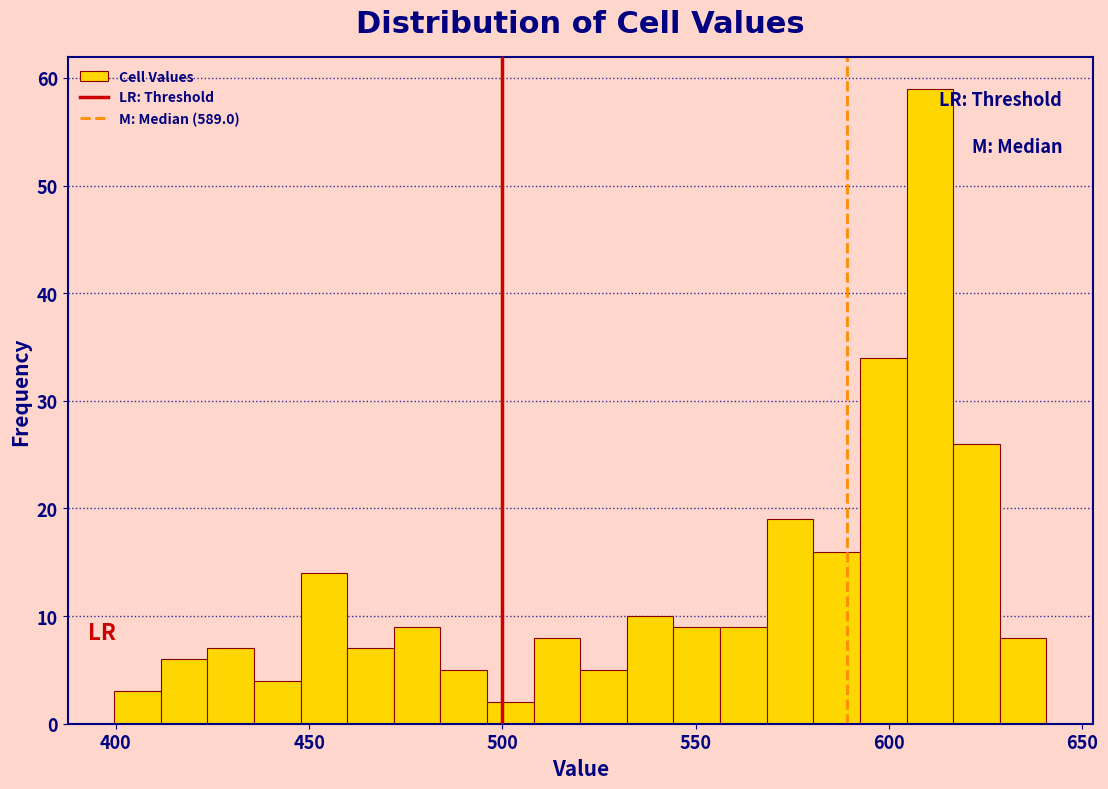

Around what value on the x-axis is the tallest bar? Give the approximate position of its centre, as read against the axis.

610